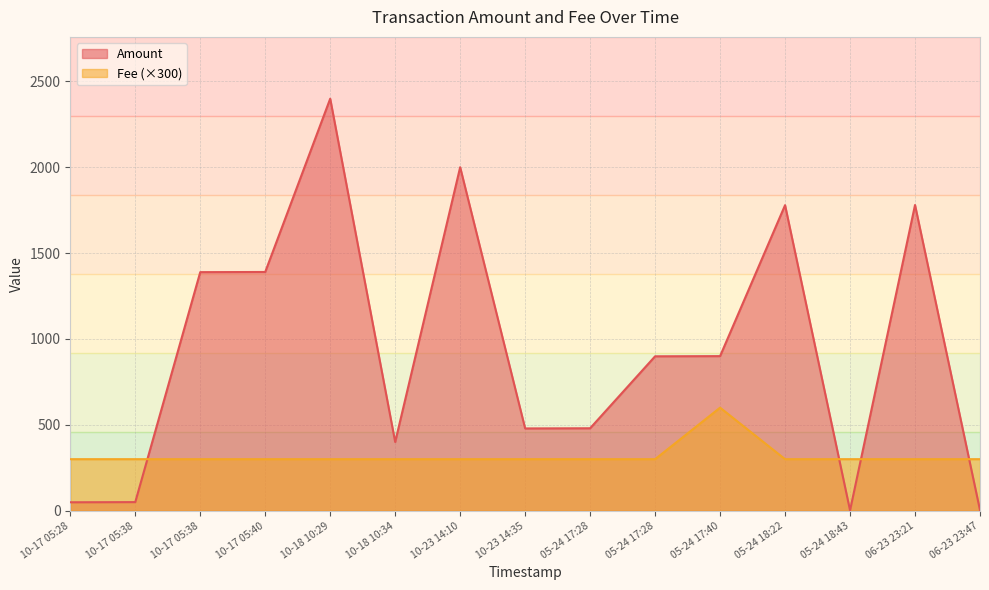

What is the value of the Fee point at the 6th from the left?

300